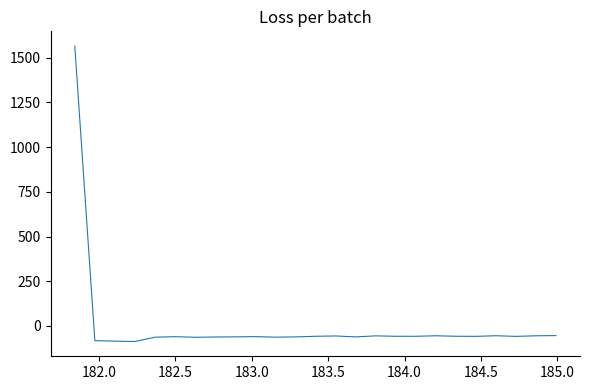

What is the smallest value displayed?

-86.9